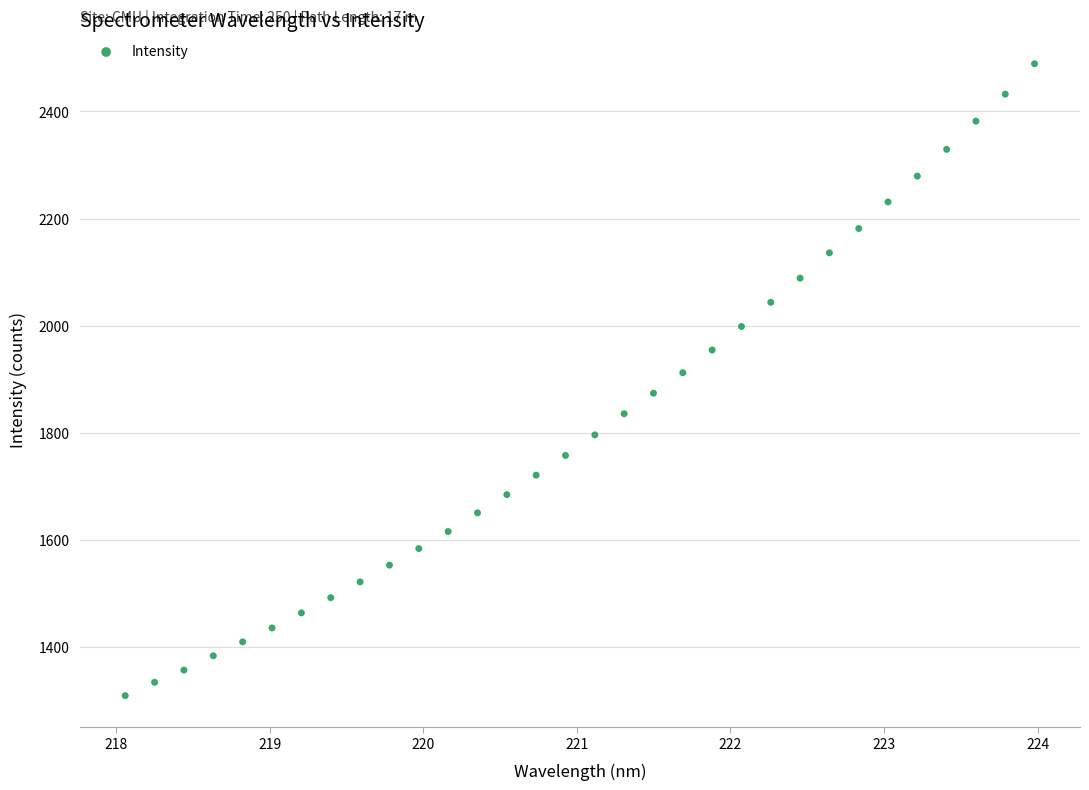

What is the range of Y values (max minus min)?

1180.0